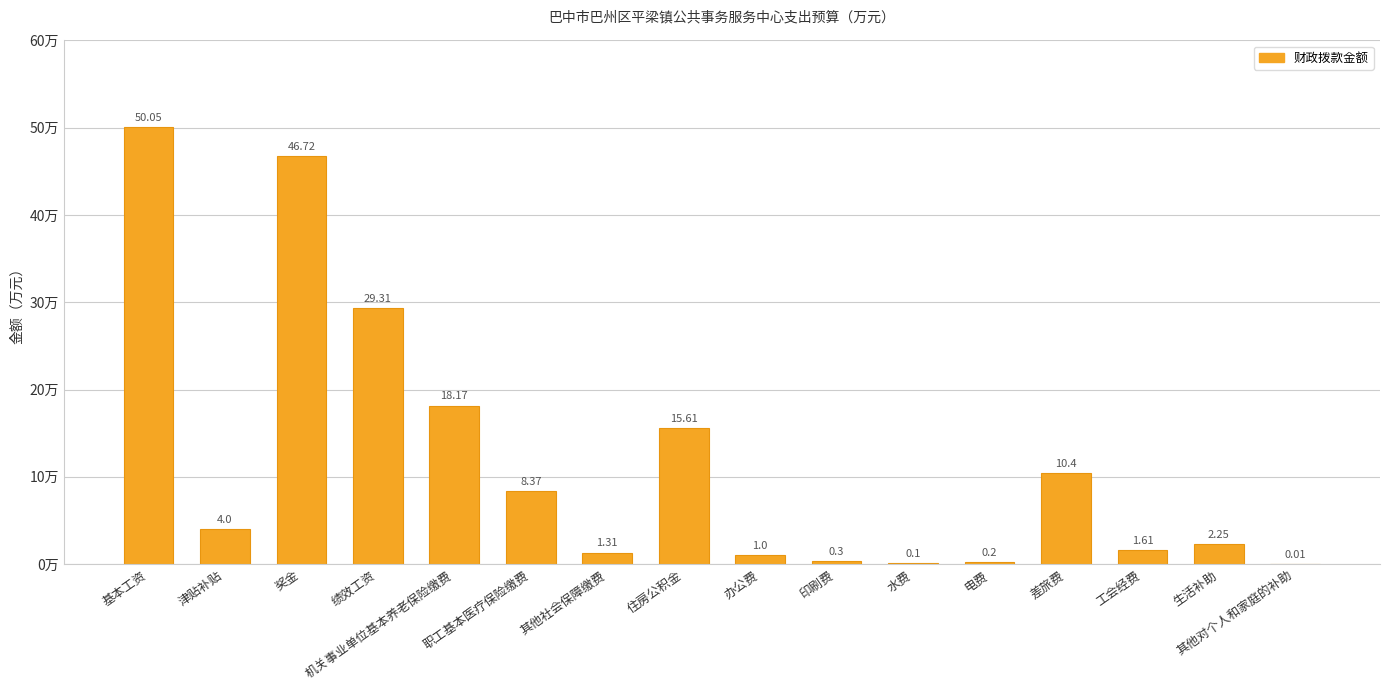

Which has a higher value, 其他社会保障缴费 or 住房公积金?

住房公积金